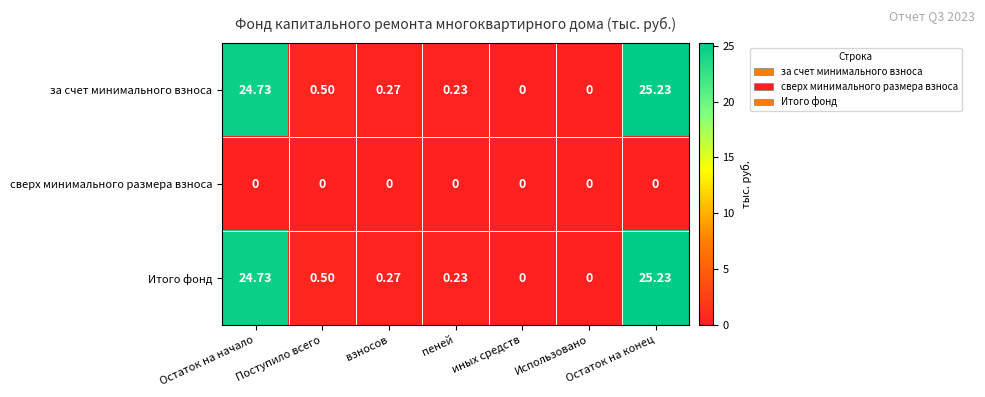

Where is Итого фонд nearest to the value 12?

Поступило всего